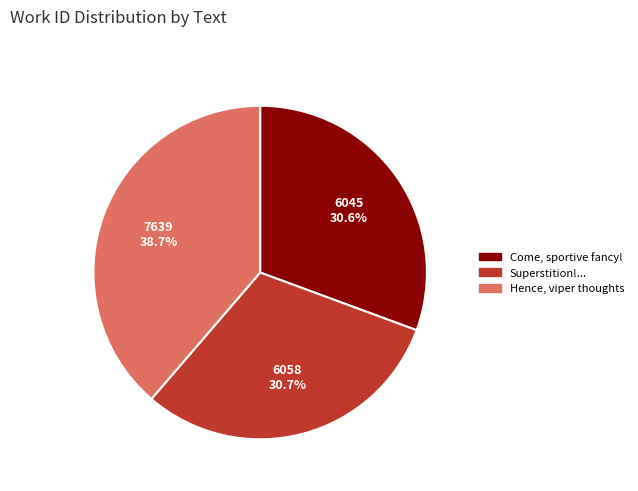

Does Hence, viper thoughts account for over 50% of the chart?

No